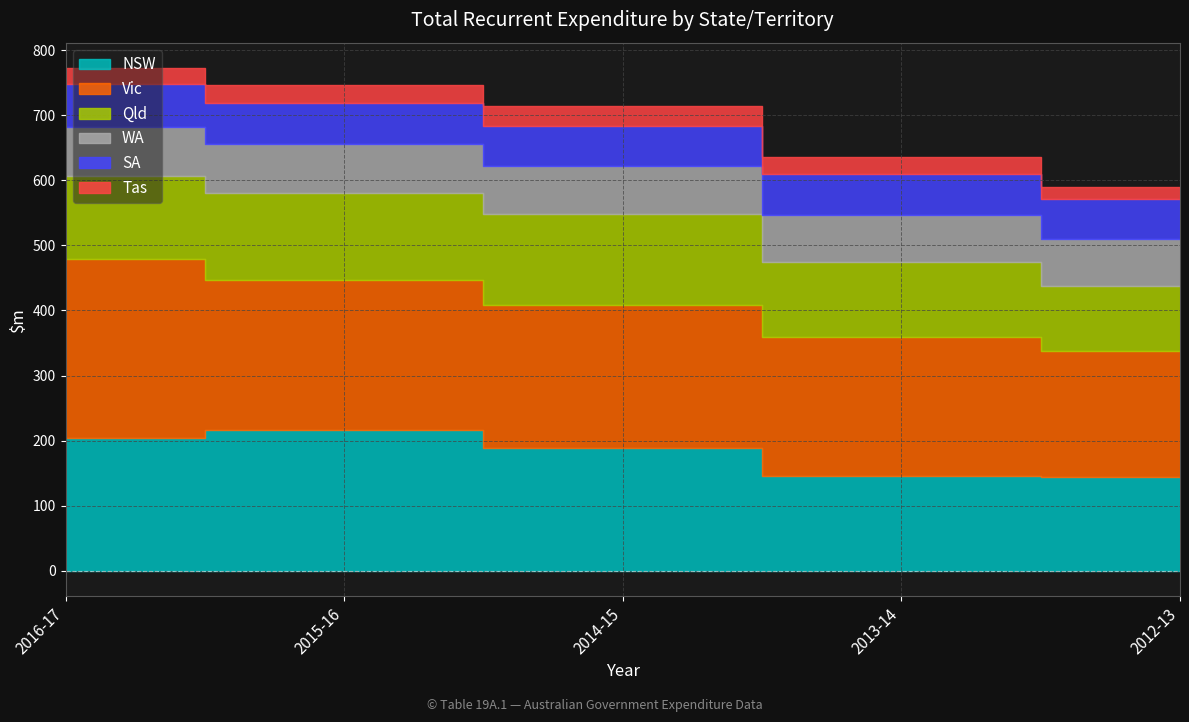

How many data points in WA are less than 73?

2